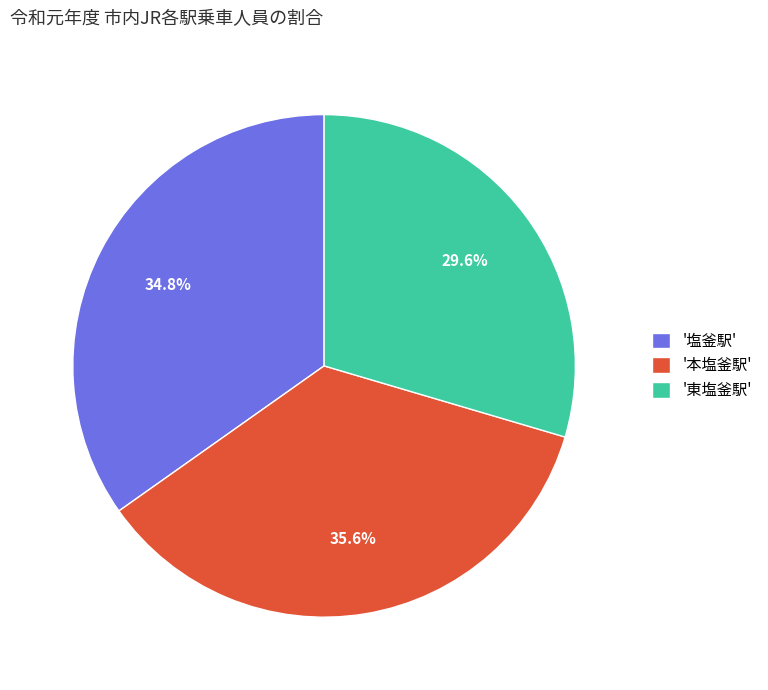

What is the smallest slice in the pie chart?

'東塩釜駅'